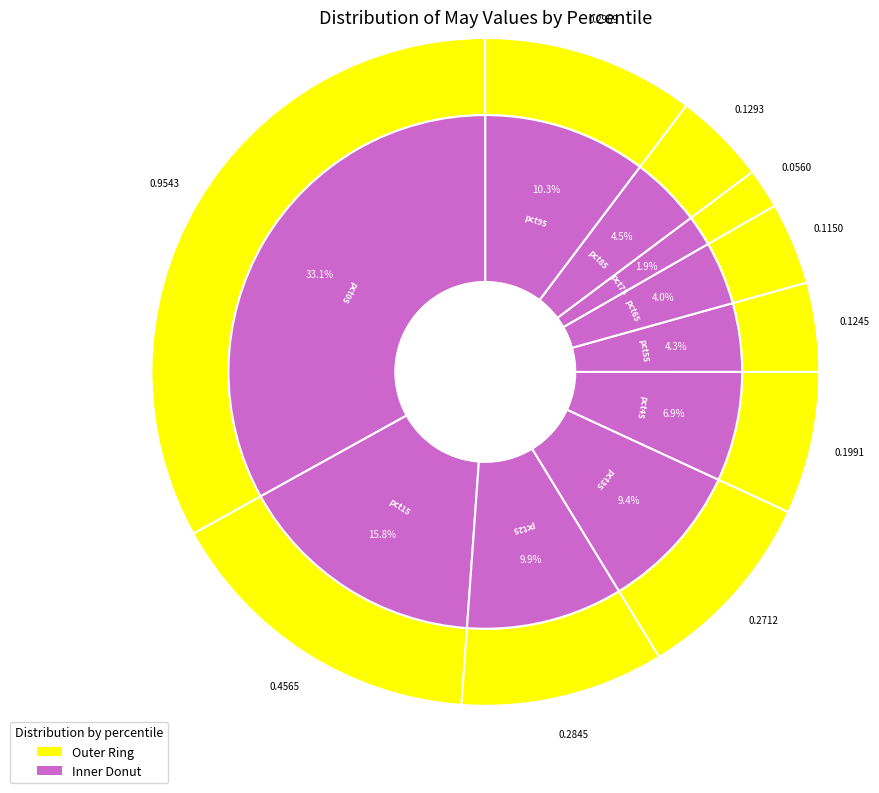

Which has a higher value, pct75 or pct35?

pct35